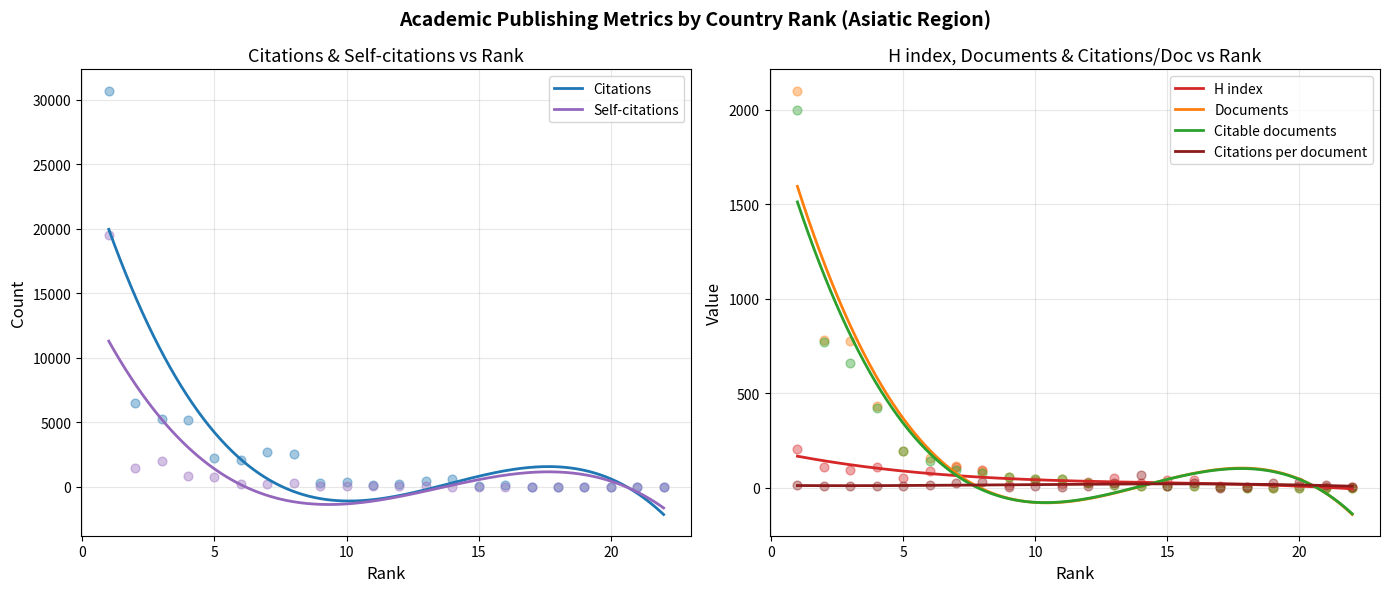

At which category is the sum across all series the highest?

1